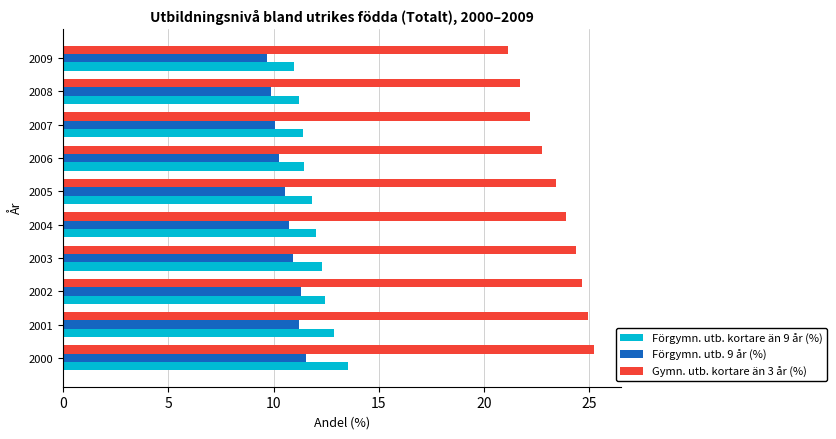

Is the value of Förgymn. utb. kortare än 9 år (%) at 2000 greater than the value of Förgymn. utb. 9 år (%) at 2005?

Yes